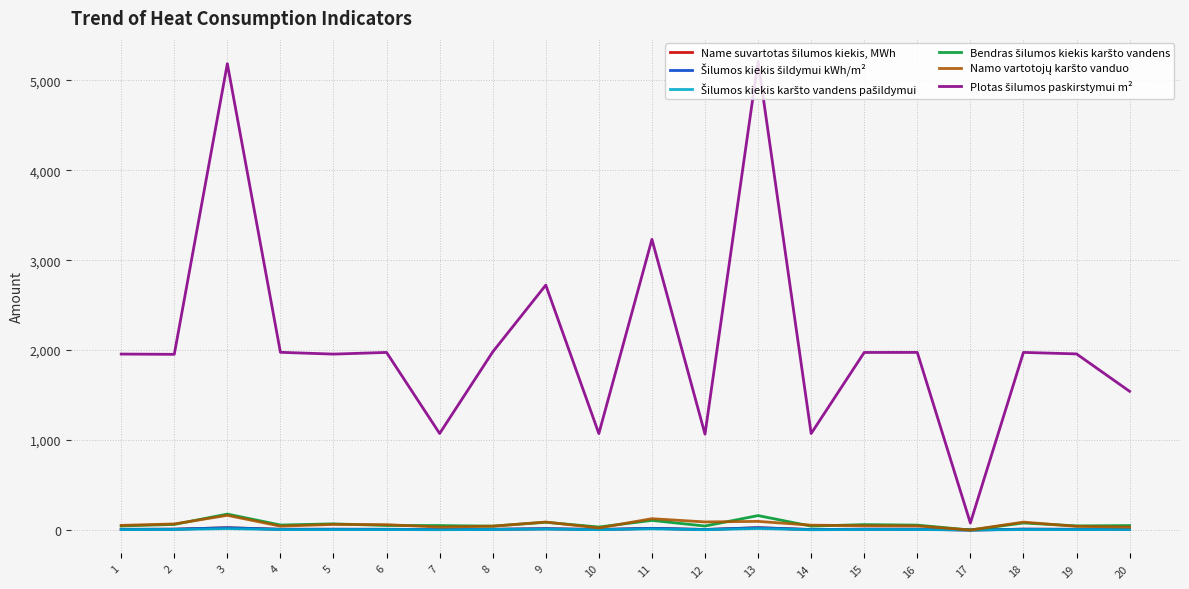

What is the greatest value displayed?

5211.1